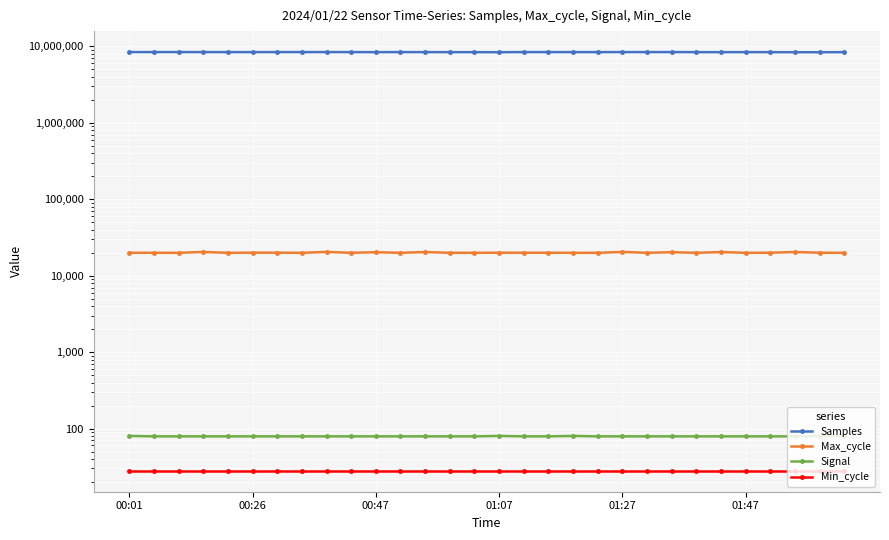

Rank the series by their maximum value, from lowest to highest.

Min_cycle, Signal, Max_cycle, Samples